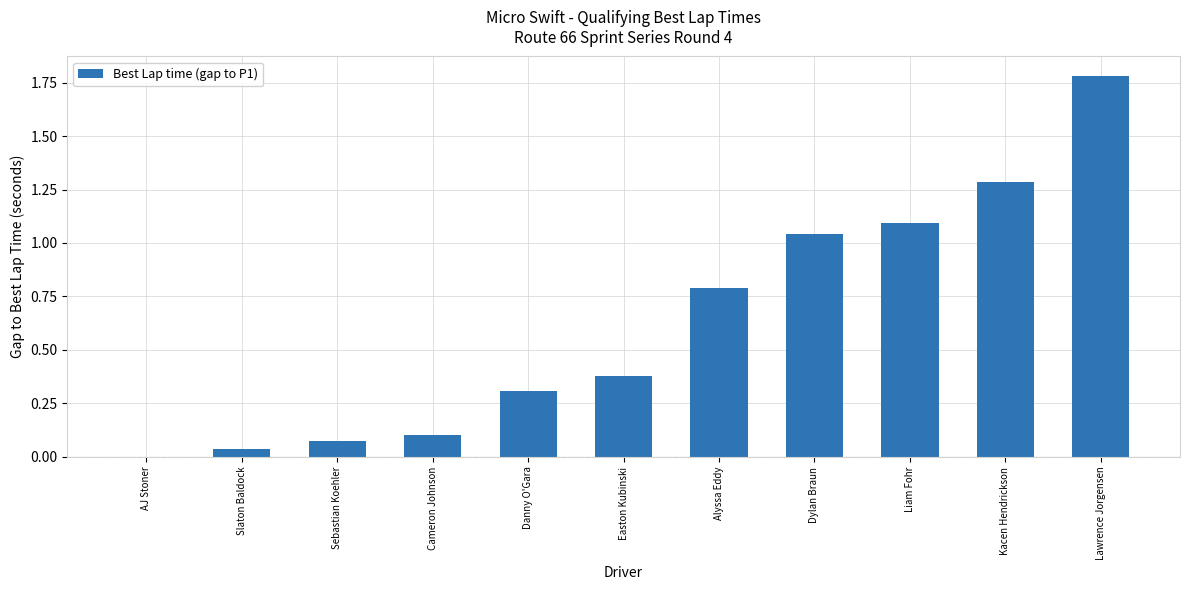

What is the greatest value displayed?

1.8